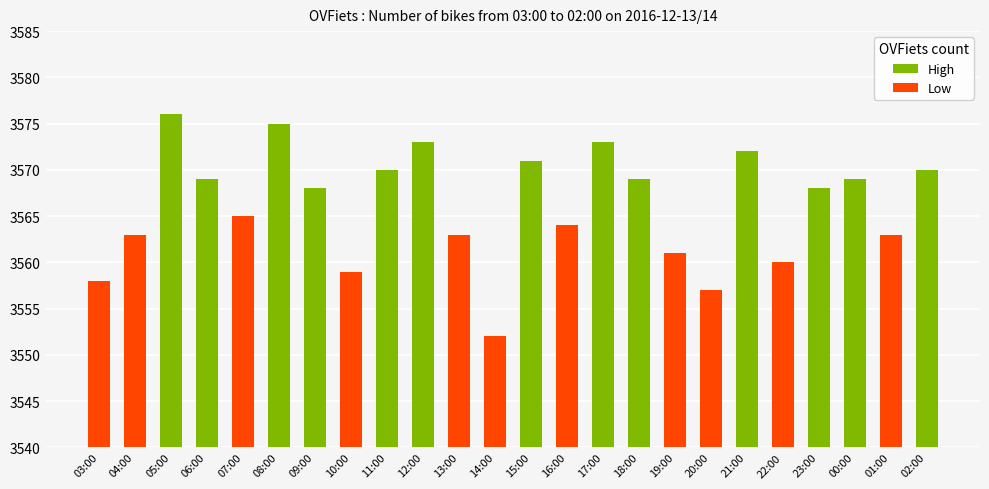

What is the maximum value shown in the chart?

3576